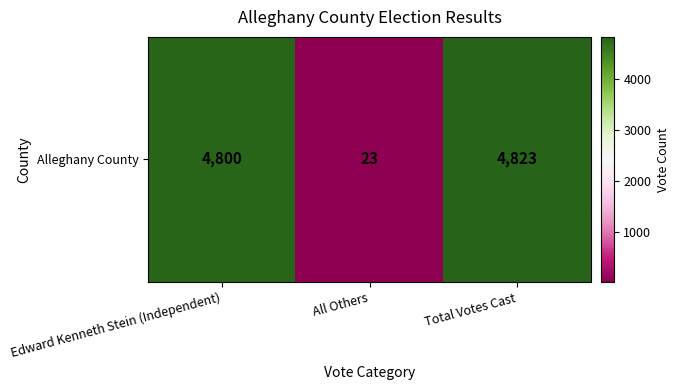

Is it true that the value at All Others is 23?

True